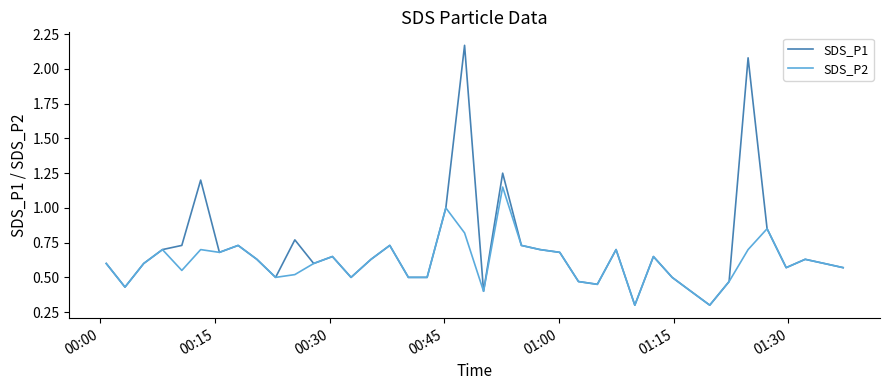

Which series has the largest total across all categories?

SDS_P1